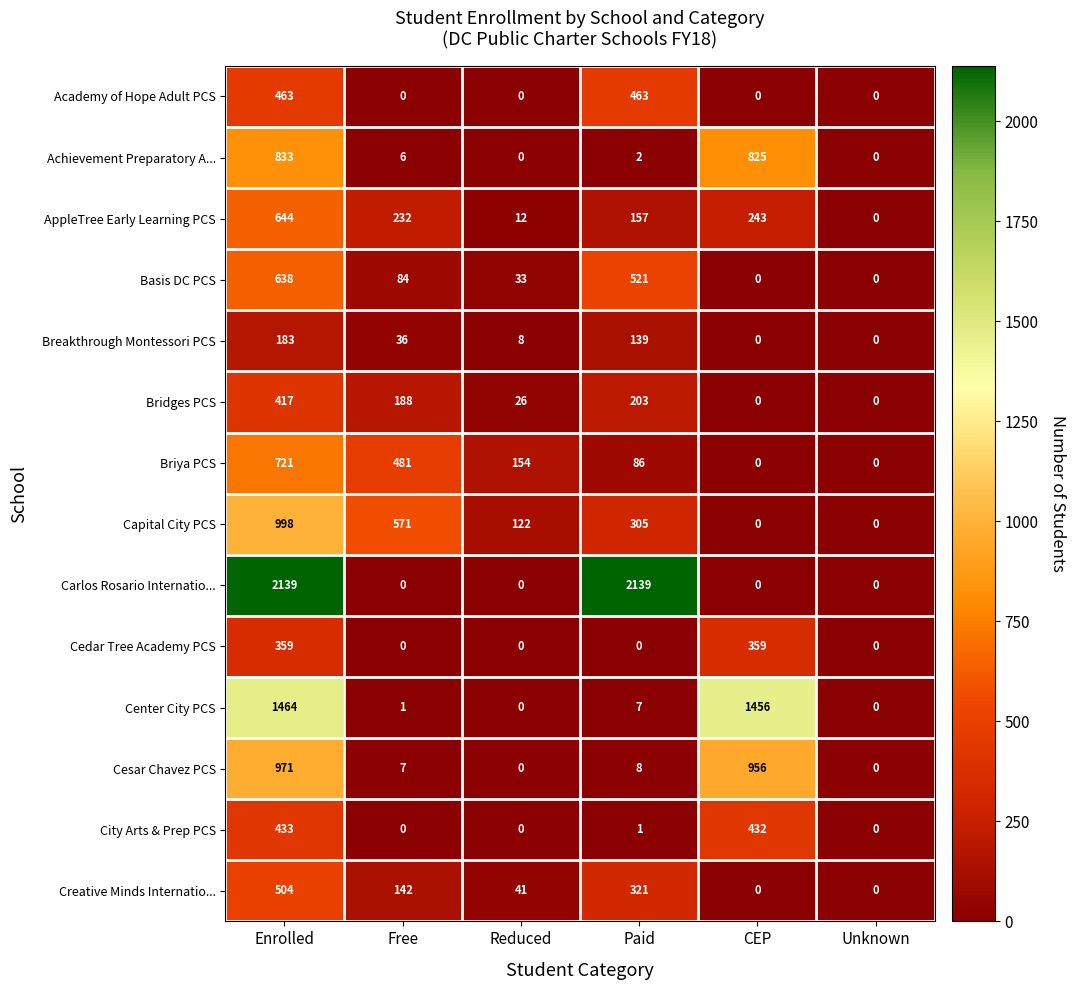

What is the maximum value for Bridges PCS?

417